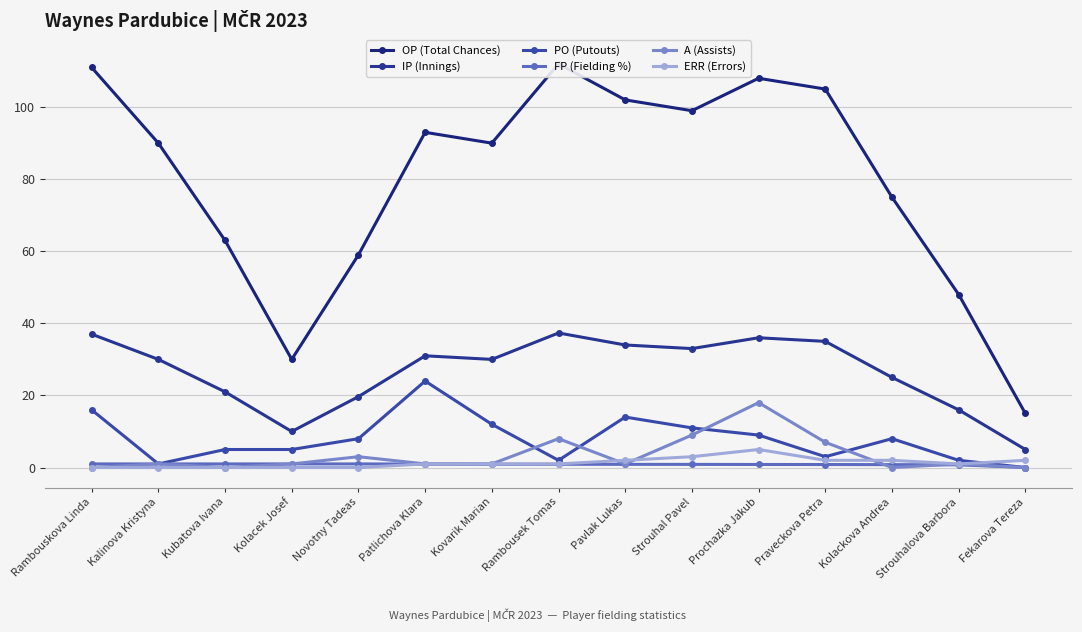

What is the difference between the highest and lowest values at Strouhal Pavel?

98.1